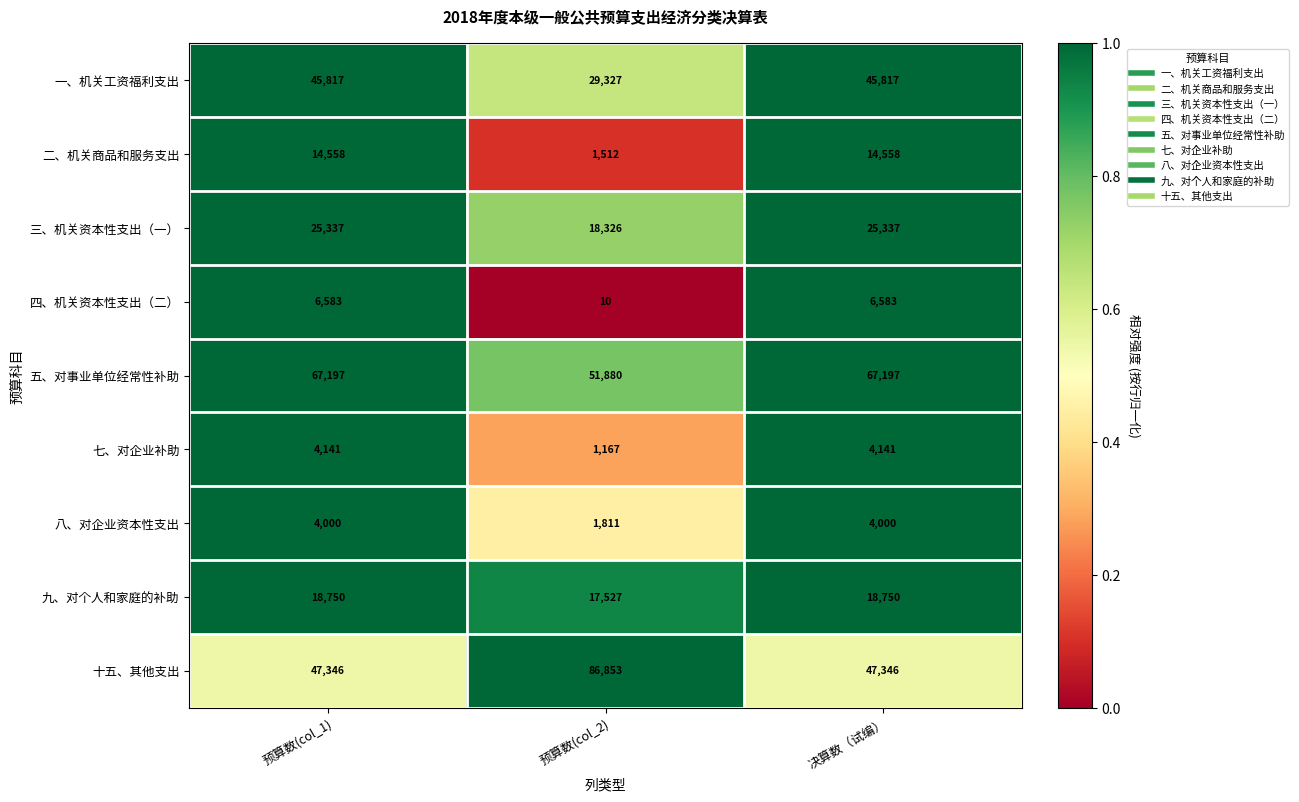

What is the spread (max minus min) of values at 预算数(col_1)?

63197